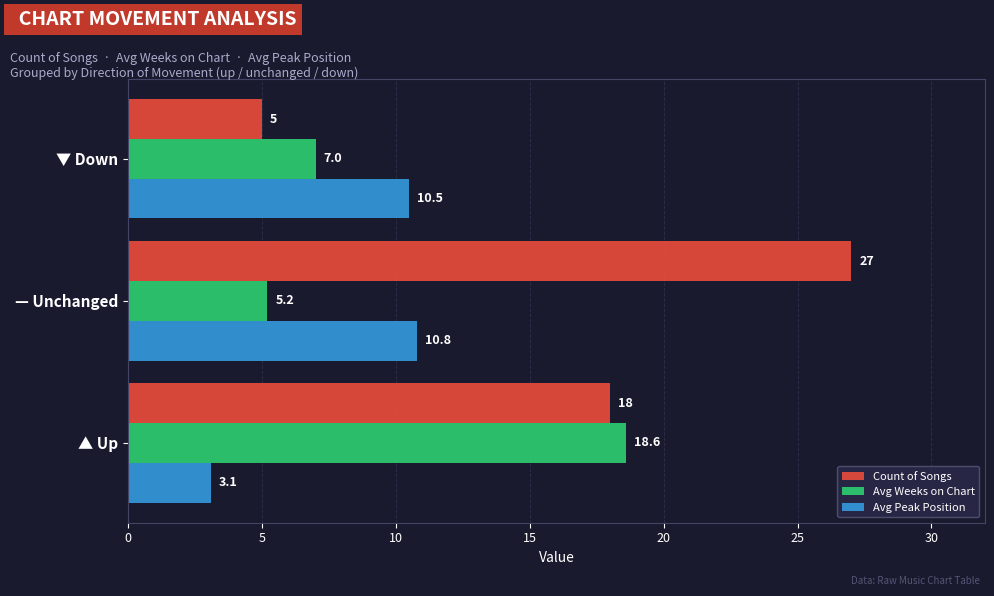

What is the sum of all Avg Peak Position values?

24.4